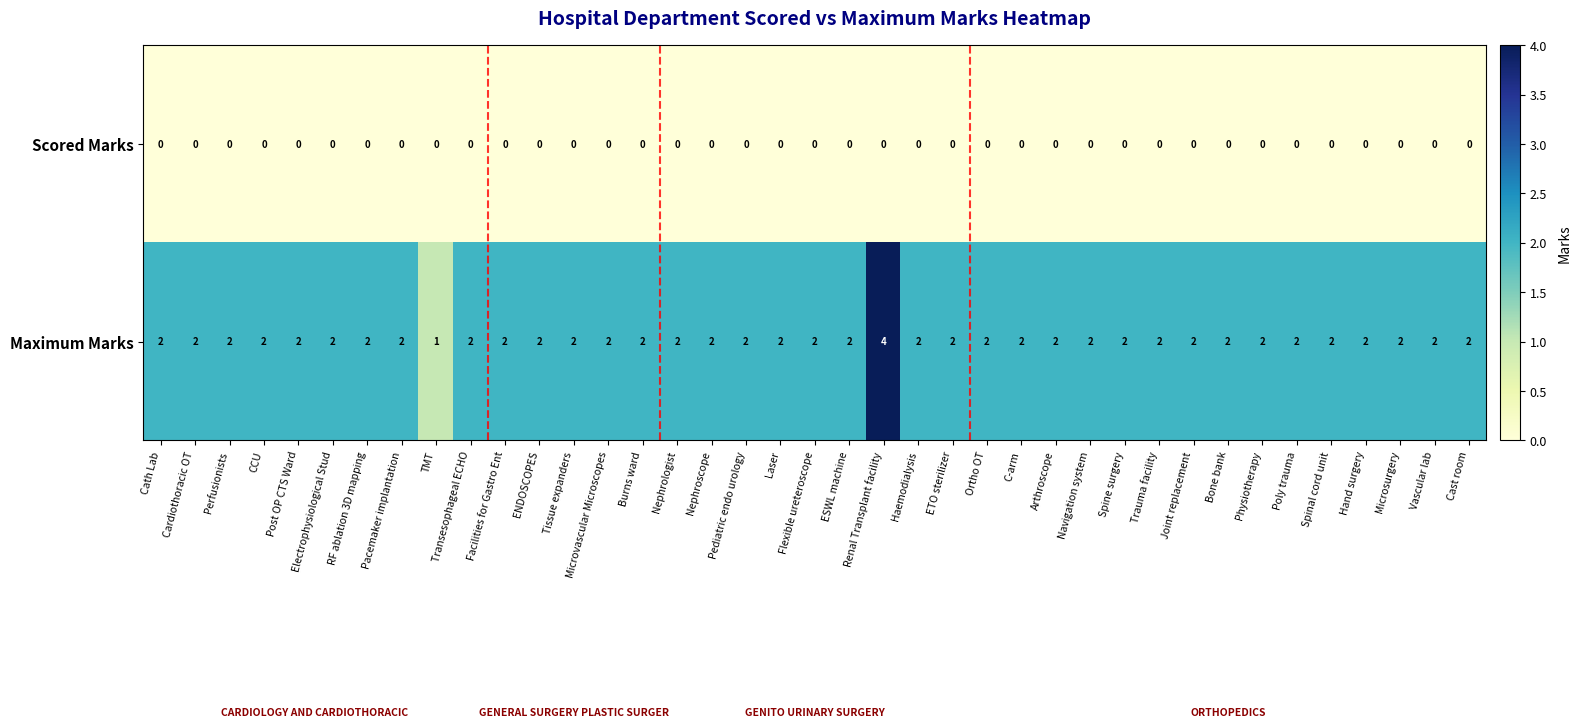

Which series has the largest range (max minus min)?

Maximum Marks